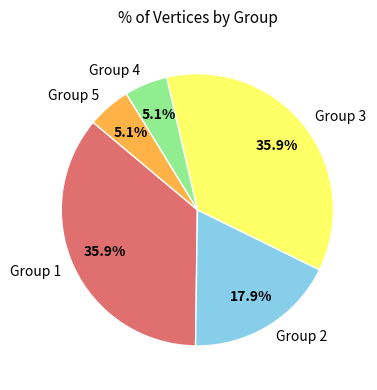

Is there a majority slice in this chart?

No